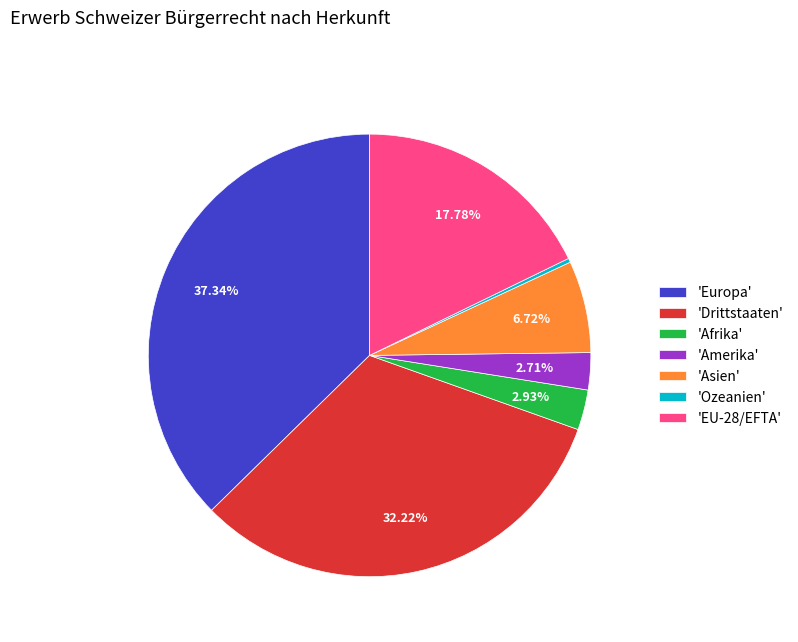

What is the largest slice in the pie chart?

'Europa'